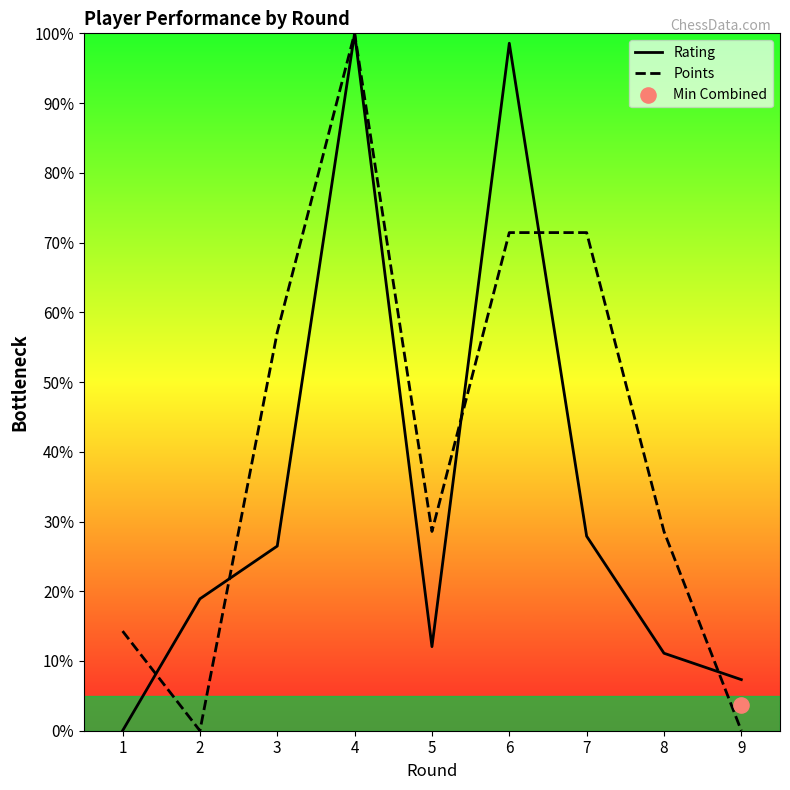

Which series has the largest total across all categories?

Points